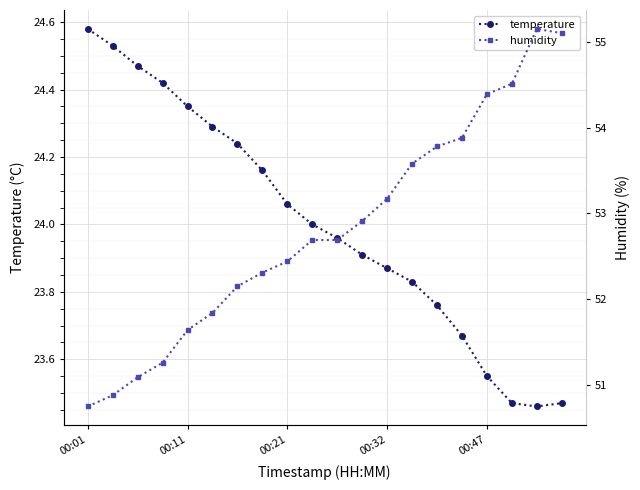

Reading left to right, what are all the values shown in this chart?

temperature: 24.6	24.5	24.5	24.4	24.4	24.3	24.2	24.2	24.1	24.0	24.0	23.9	23.9	23.8	23.8	23.7	23.6	23.5	23.5	23.5
humidity: 50.8	50.9	51.1	51.3	51.6	51.8	52.1	52.3	52.4	52.7	52.7	52.9	53.2	53.6	53.8	53.9	54.4	54.5	55.1	55.1